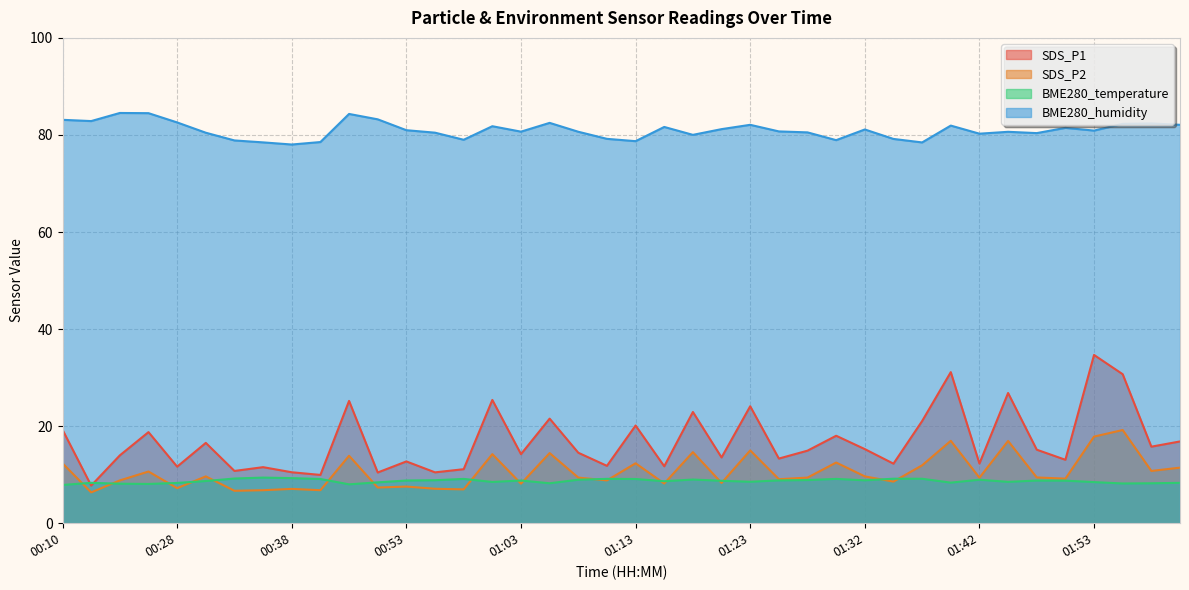

Where is BME280_temperature nearest to the value 8?

00:45